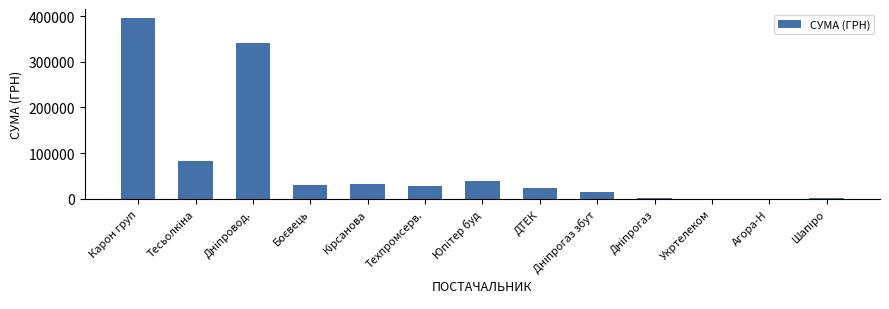

What is the approximate value at Карон груп?

395877.7